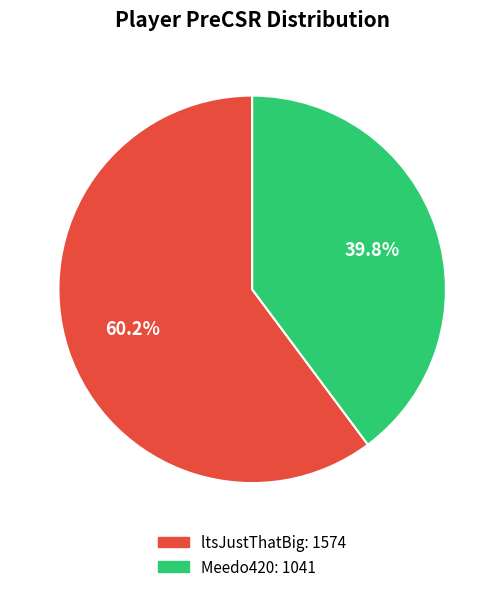

To the nearest percent, what percentage of the pie is ltsJustThatBig?

60%